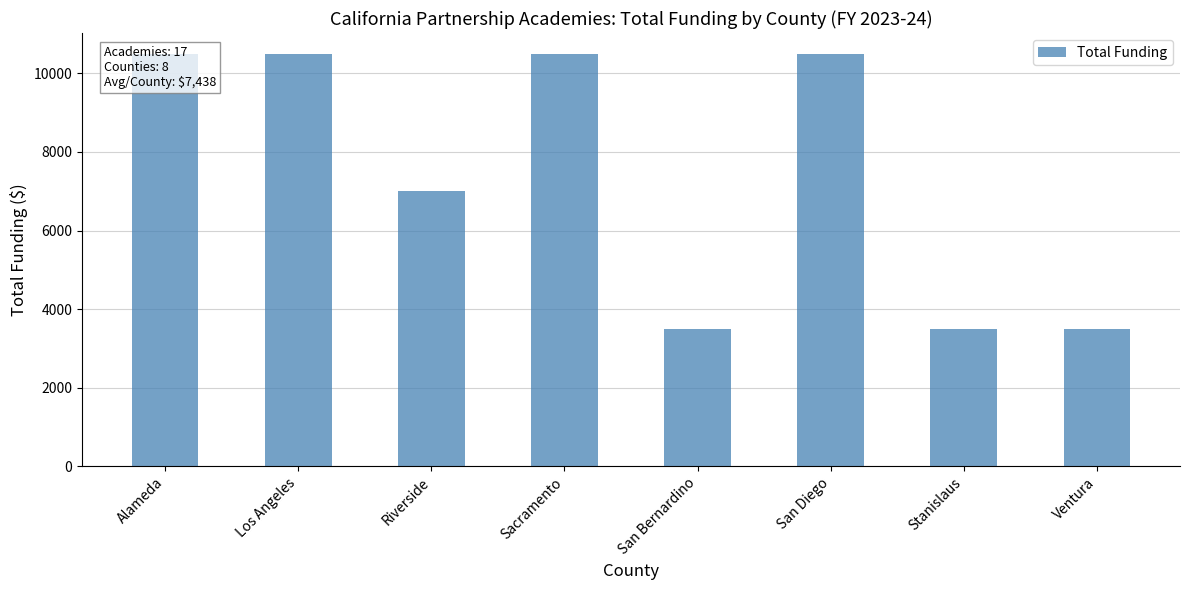

The chart shows a value of 3500 at San Bernardino. True or false?

True